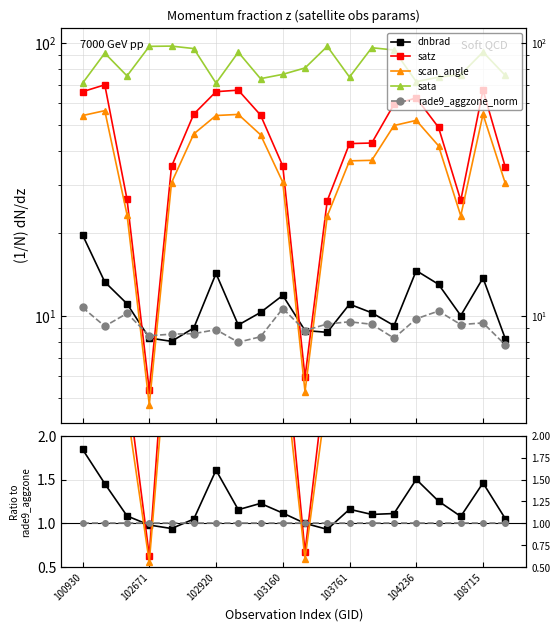

How many distinct data groups are displayed?

5